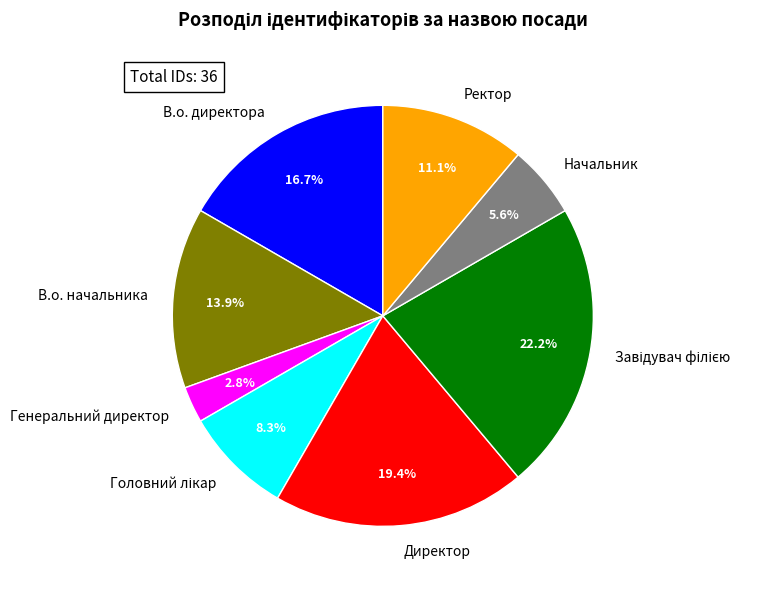

Approximately how many times larger is the value at В.о. директора compared to Директор?

0.9